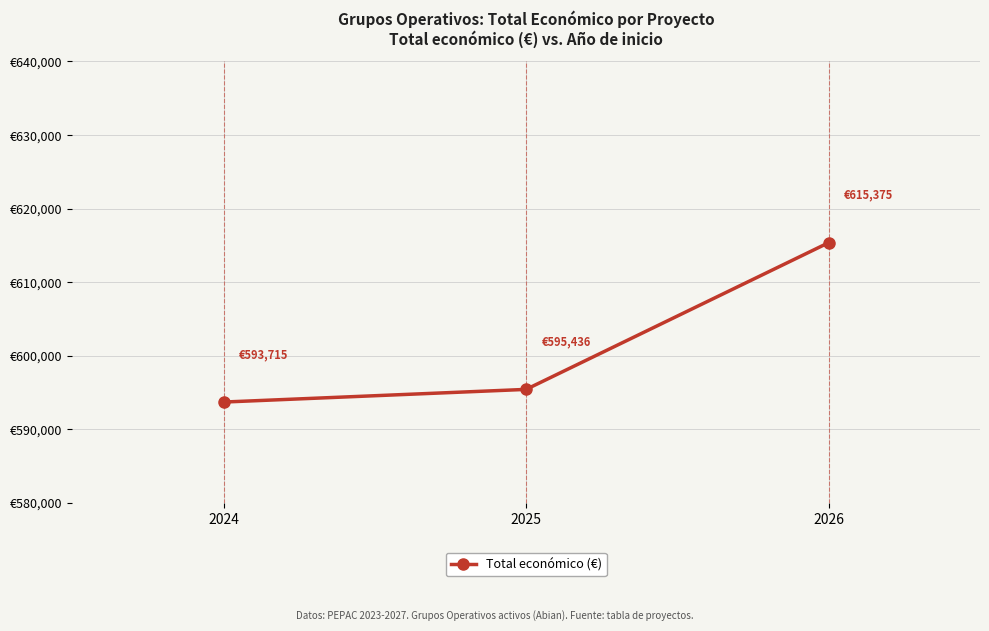

What is the difference between the values at 2026 and 2024?

21660